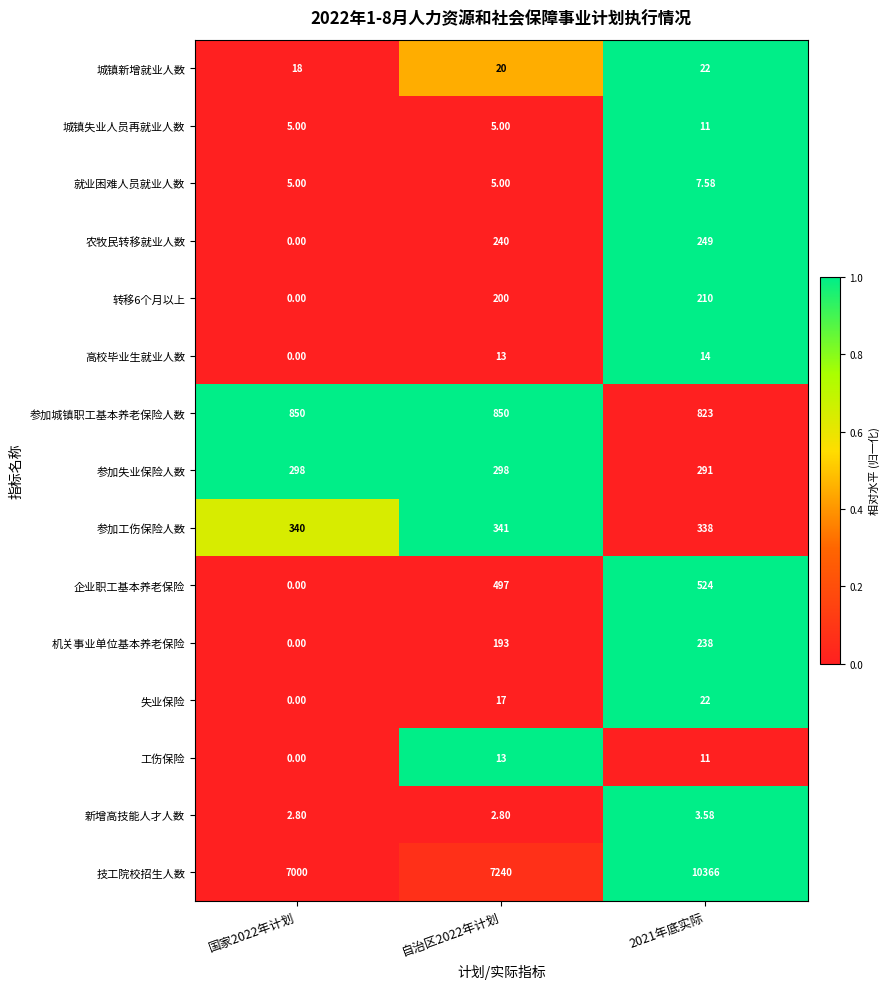

At which category is the sum across all series the highest?

2021年底实际